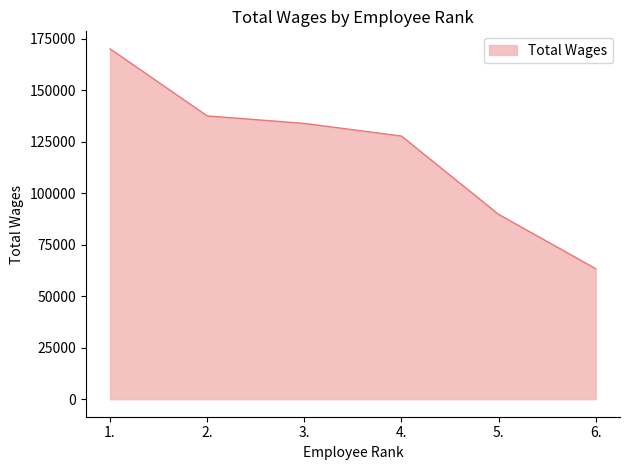

At which category does the chart reach its peak across all series?

1.